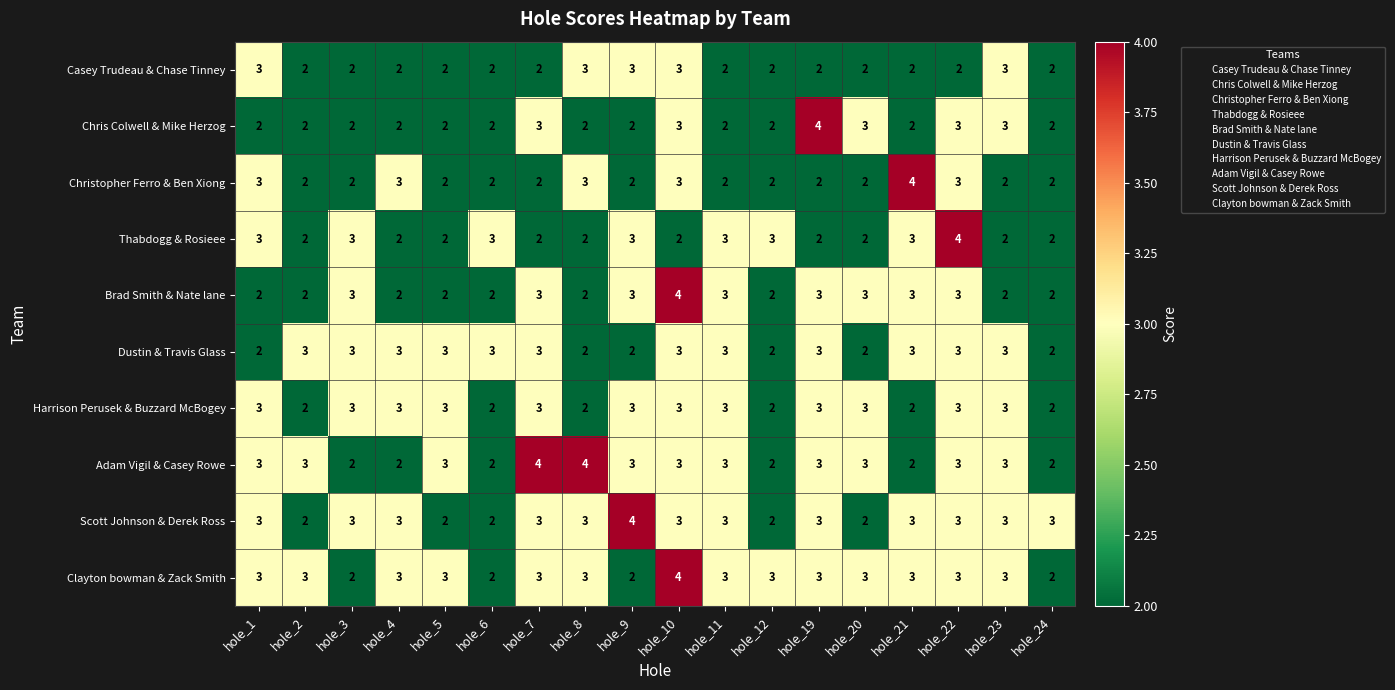

At how many categories does at least one series exceed 2?

18